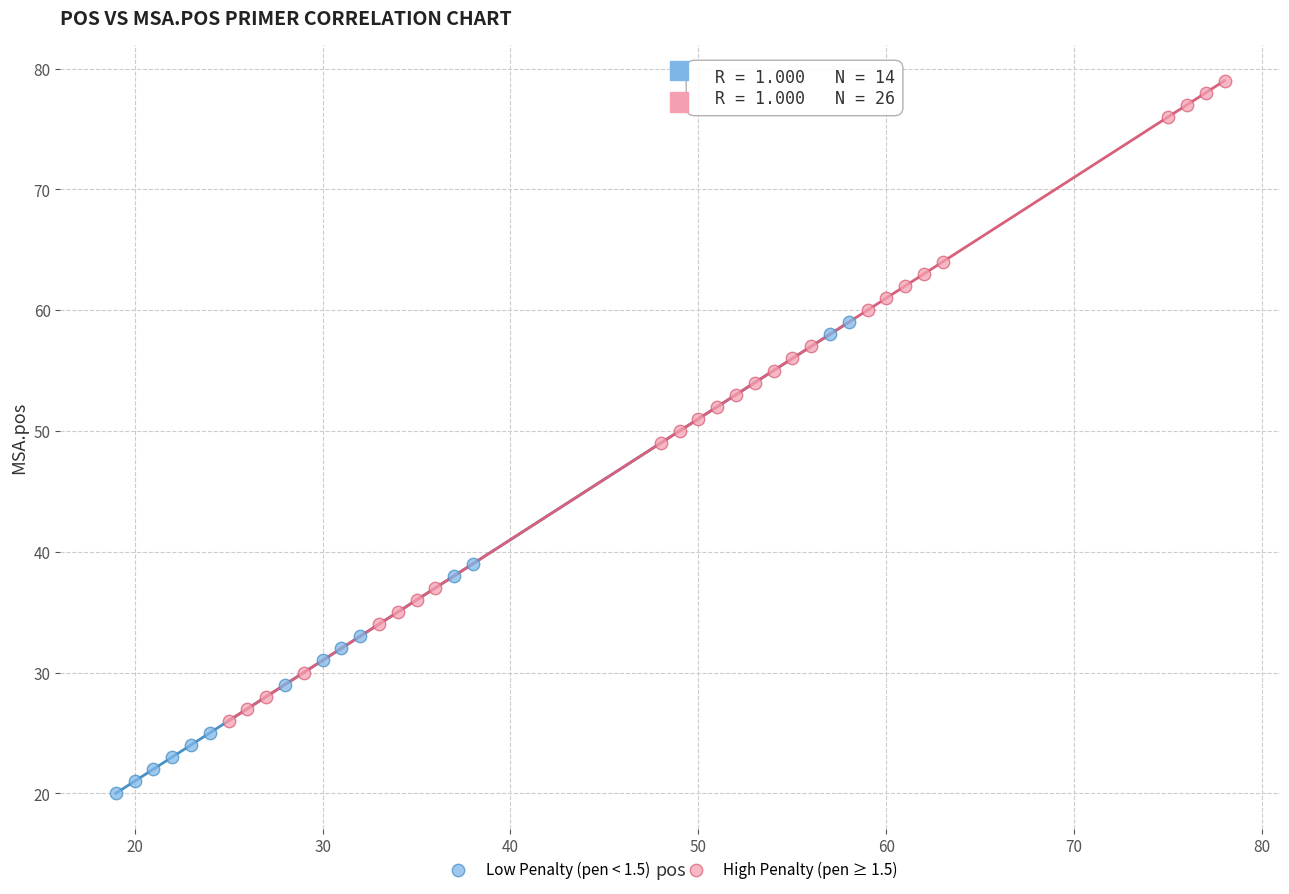

Which series has the largest Y range (max minus min)?

High Penalty (pen ≥ 1.5)